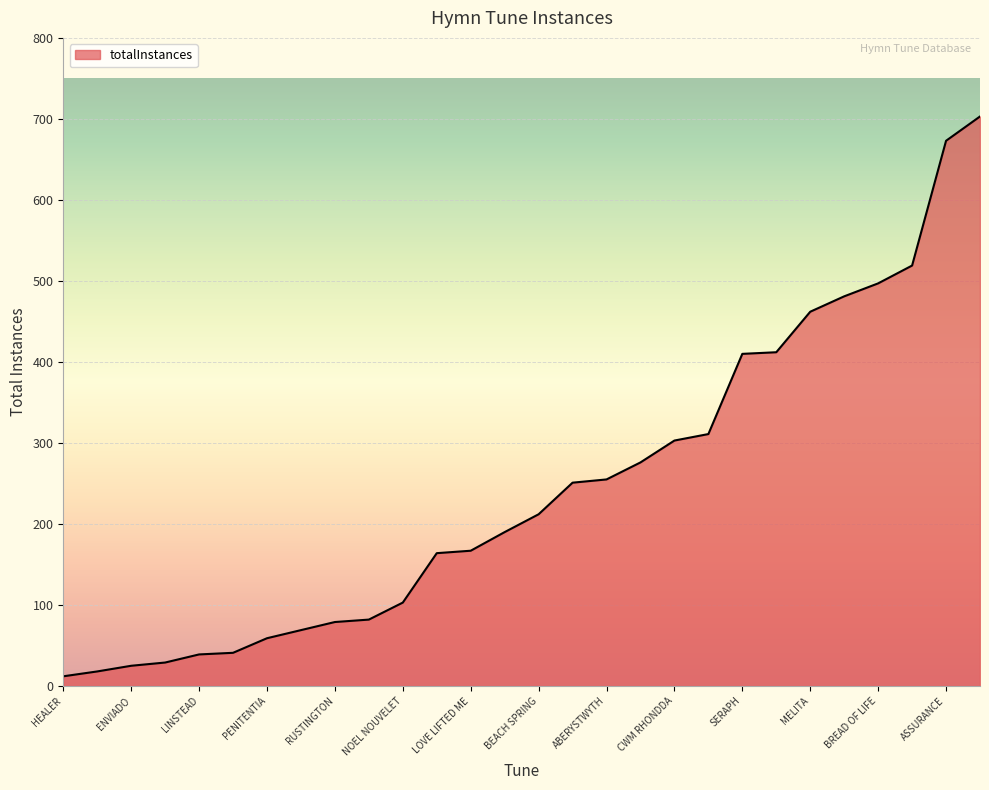

What is the maximum value shown in the chart?

703